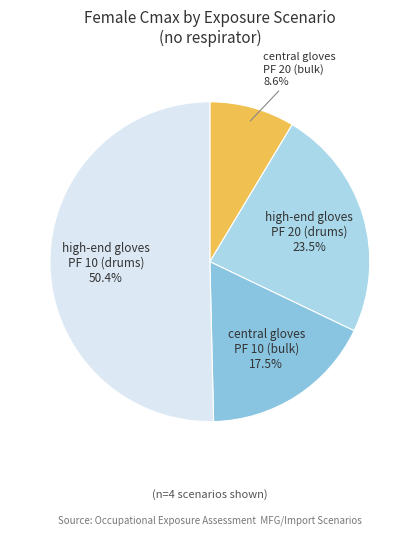

Which has a higher value, high-end gloves PF 20 (drums) or central gloves PF 10 (bulk)?

high-end gloves PF 20 (drums)